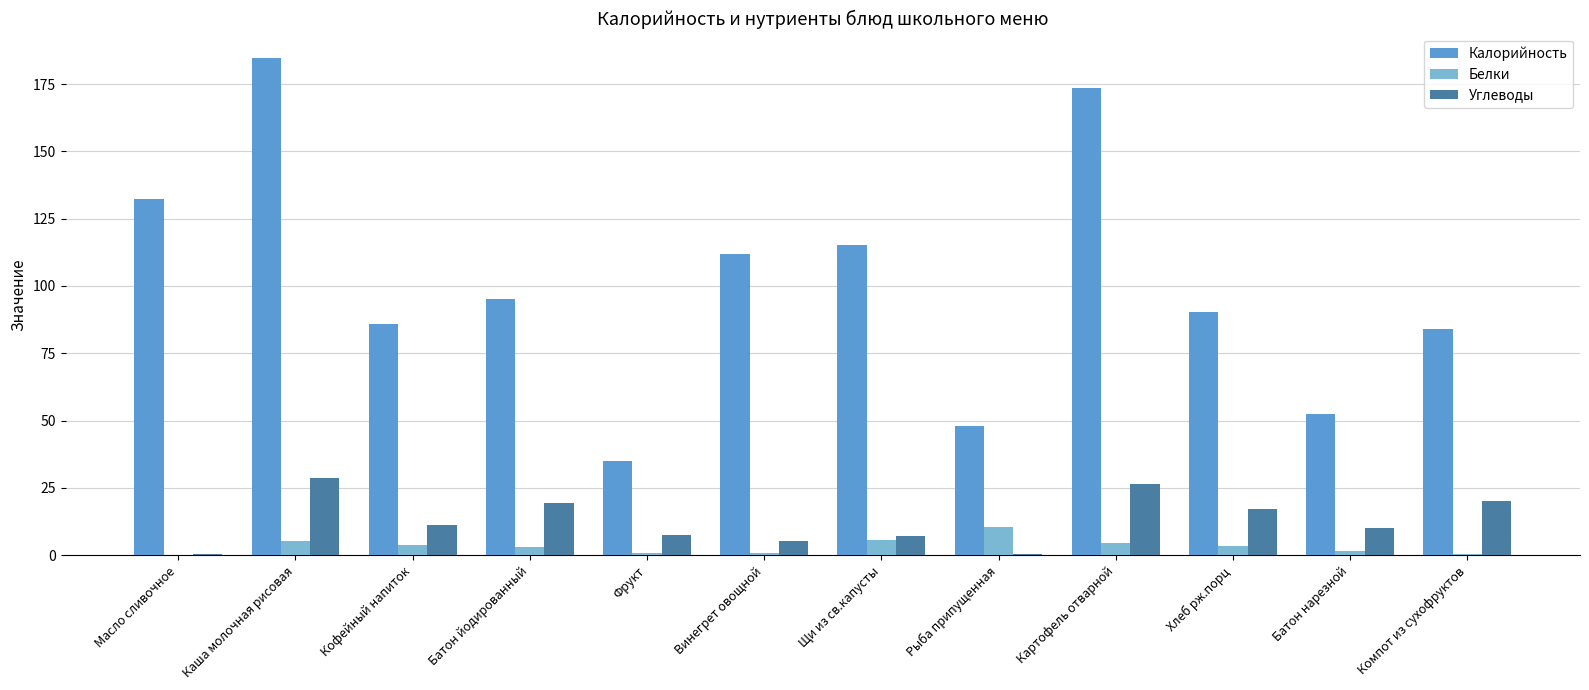

How many distinct data groups are displayed?

3